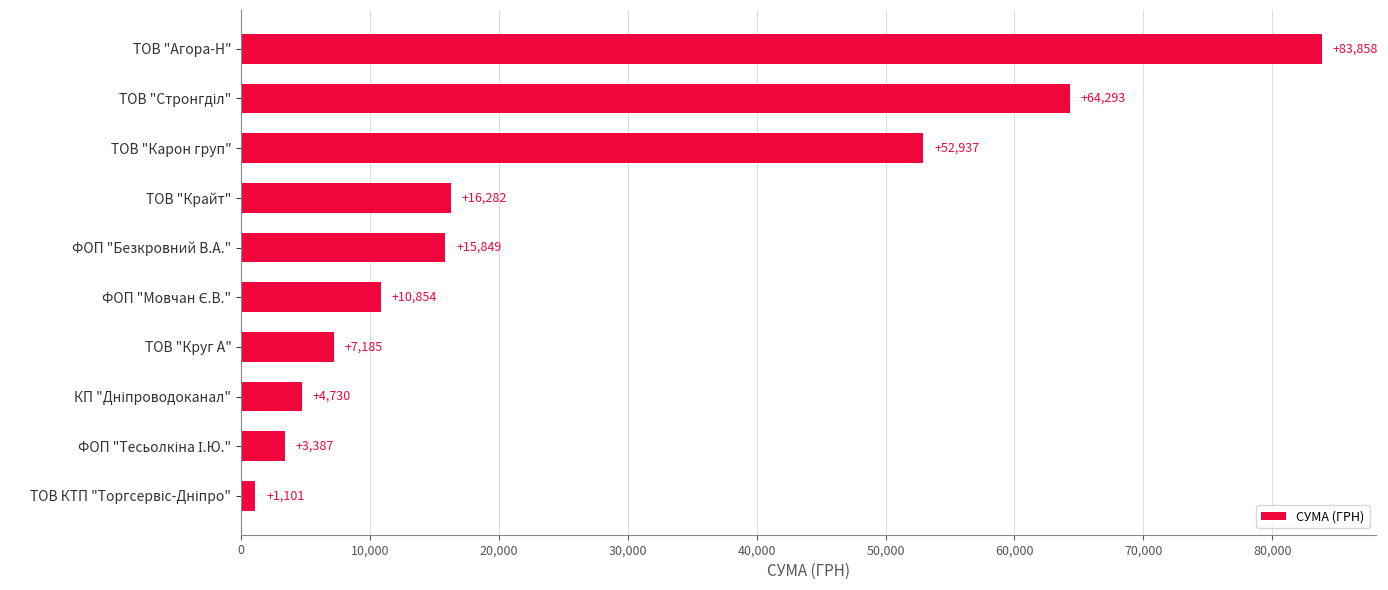

True or false: the data shows 25448.9 at ТОВ "Карон груп".

False